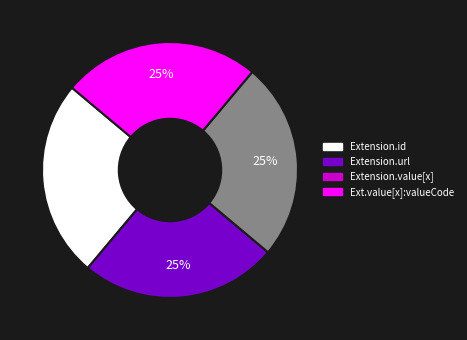

How many slices are in this pie chart?

4